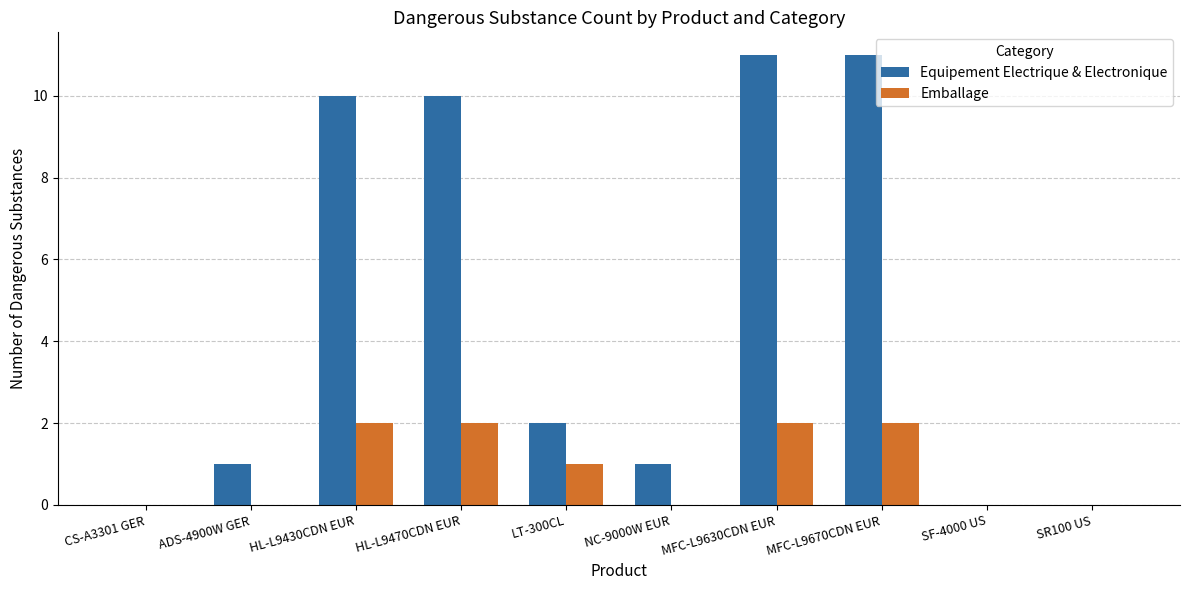

The Equipement Electrique & Electronique series shows 6 at CS-A3301 GER. True or false?

False